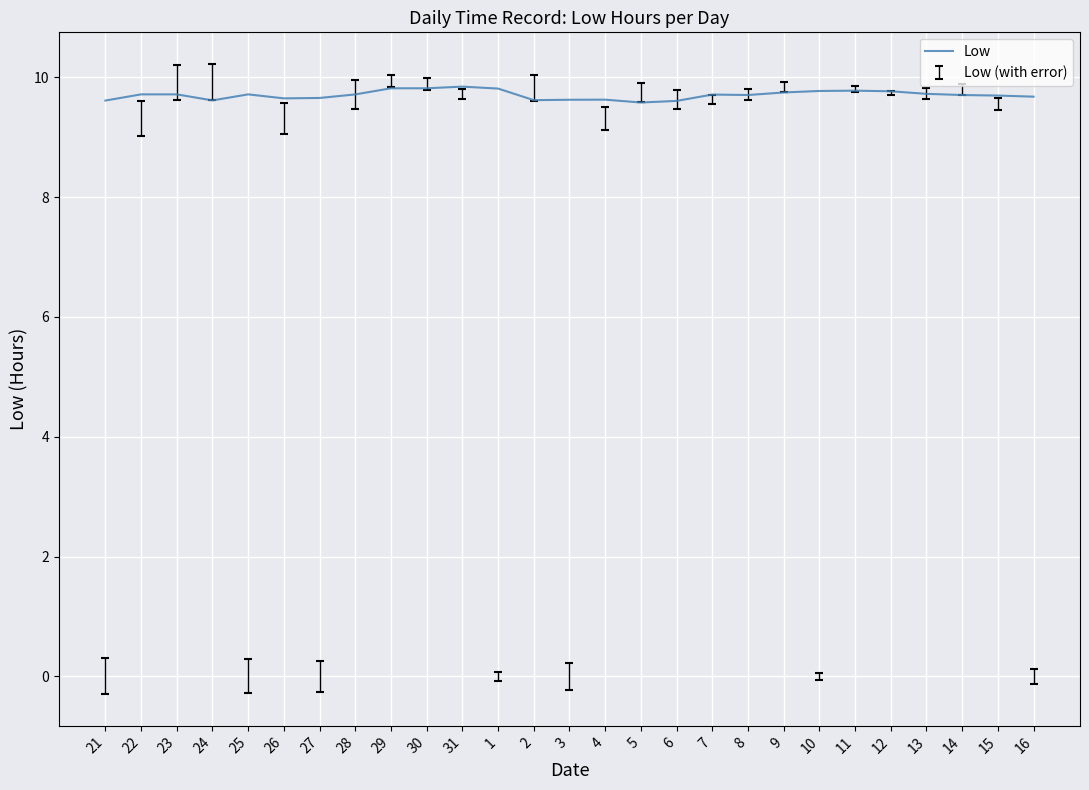

What is the smallest value displayed?

9.6